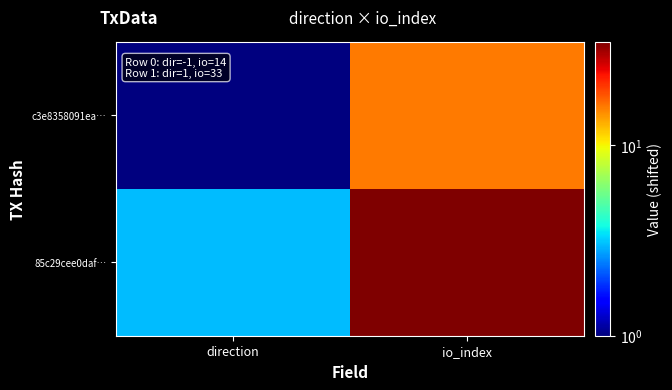

Reading left to right, transcribe all the data shown in this chart.

c3e8358091ea…: direction=1	io_index=16
85c29cee0daf…: direction=3	io_index=35